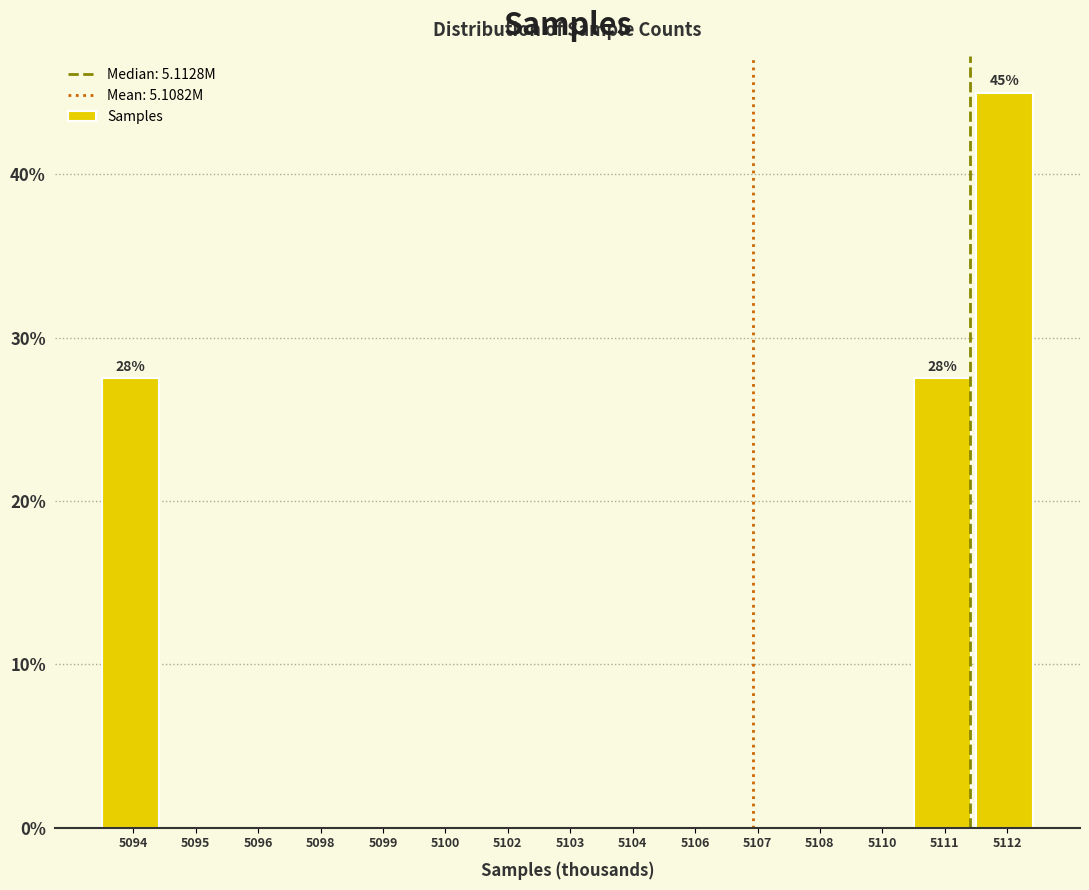

Reading left to right, list all the values displayed in this chart.

5094=27.5	5095=0.0	5096=0.0	5098=0.0	5099=0.0	5100=0.0	5102=0.0	5103=0.0	5104=0.0	5106=0.0	5107=0.0	5108=0.0	5110=0.0	5111=27.5	5112=45.0